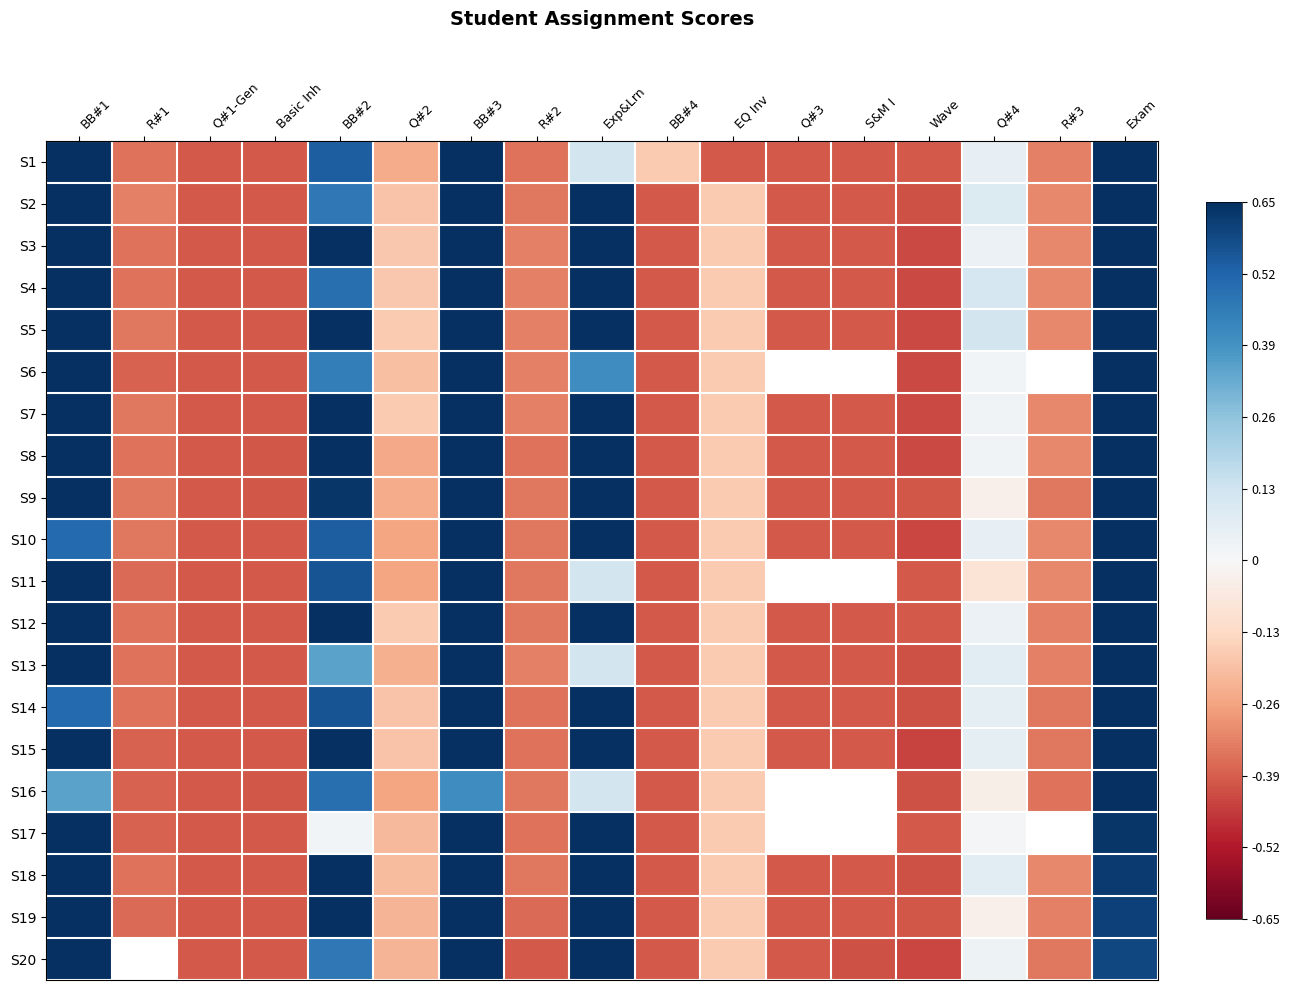

What is the difference between the S20 values at BB#1 and Q#1-Gen?

1.0